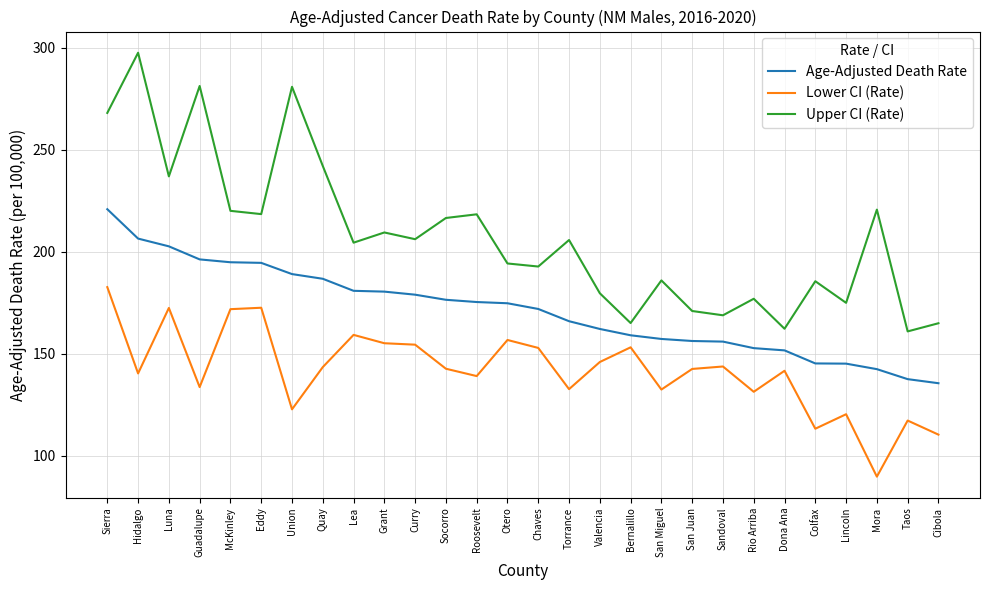

Which series has the largest range (max minus min)?

Upper CI (Rate)